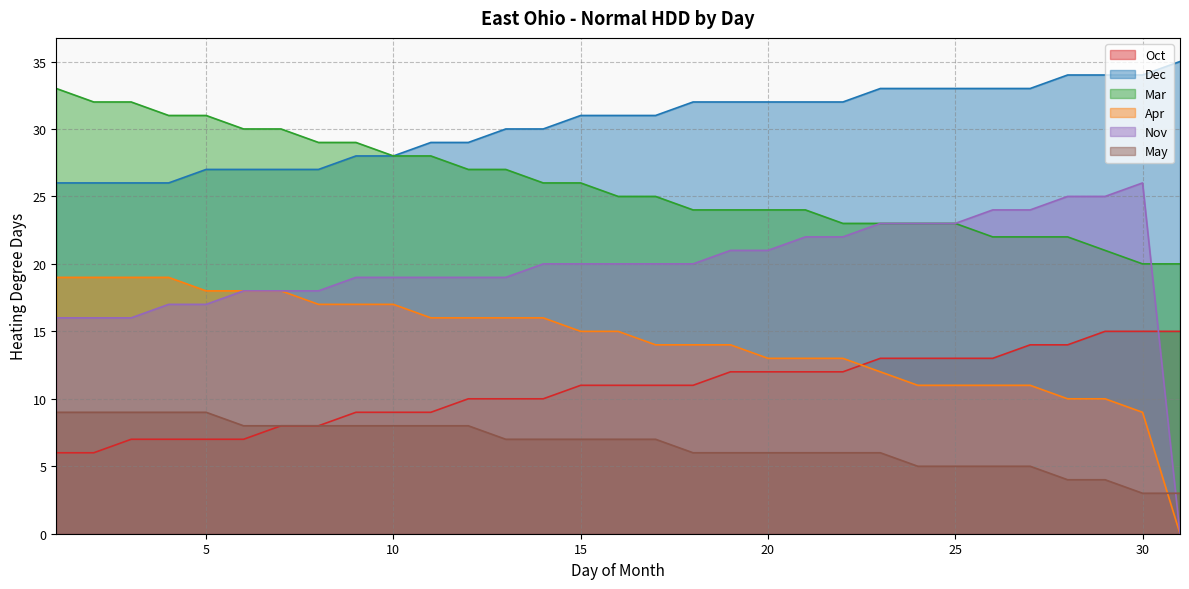

The May series shows 3 at 25. True or false?

False